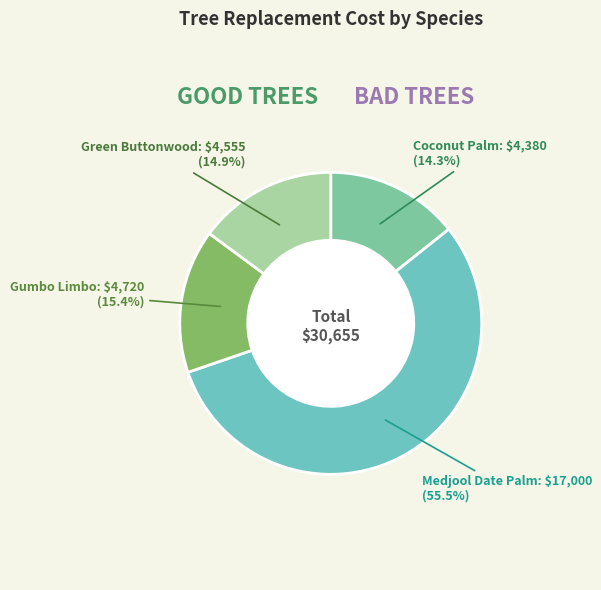

Rank the categories by value from lowest to highest.

Coconut Palm, Green Buttonwood, Gumbo Limbo, Medjool Date Palm